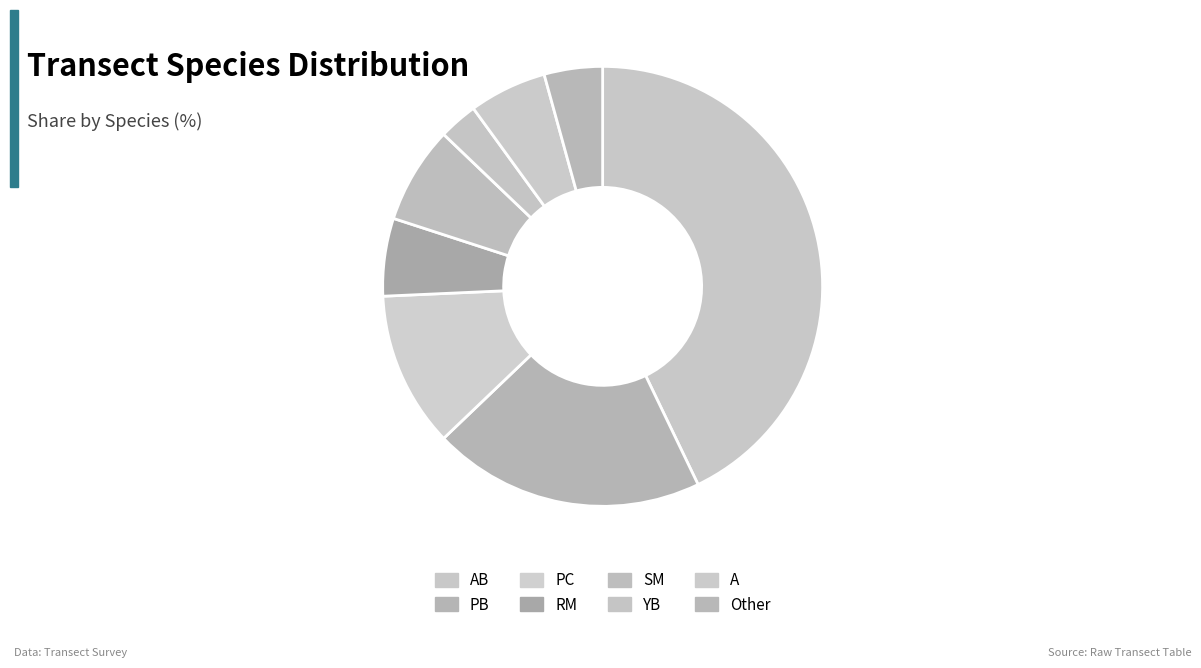

To the nearest percent, what is the average slice percentage?

12%